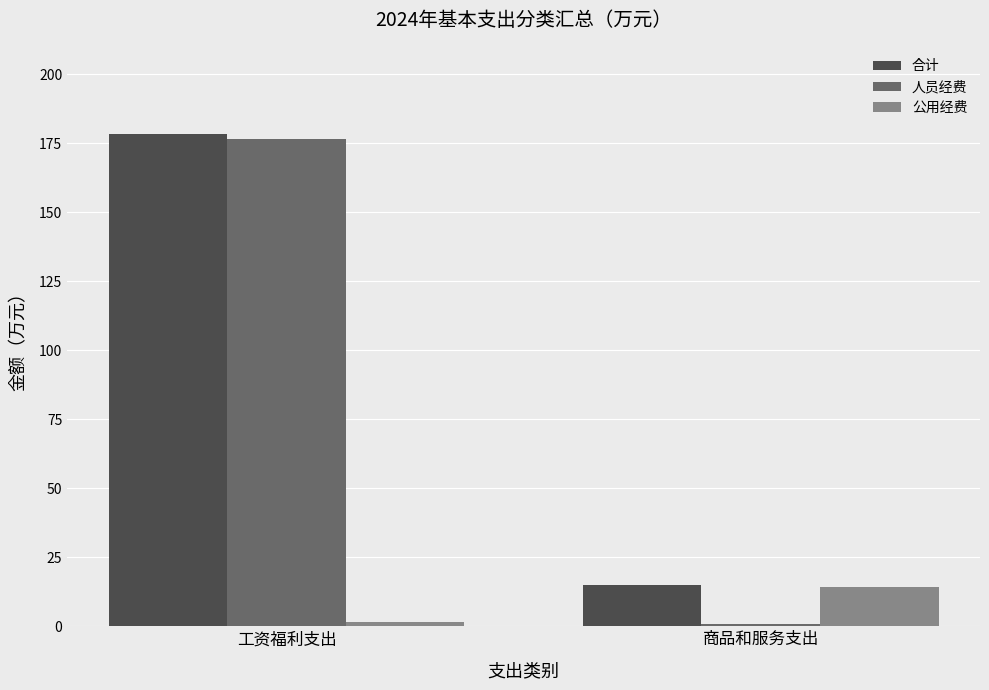

At which category is the sum across all series the highest?

工资福利支出